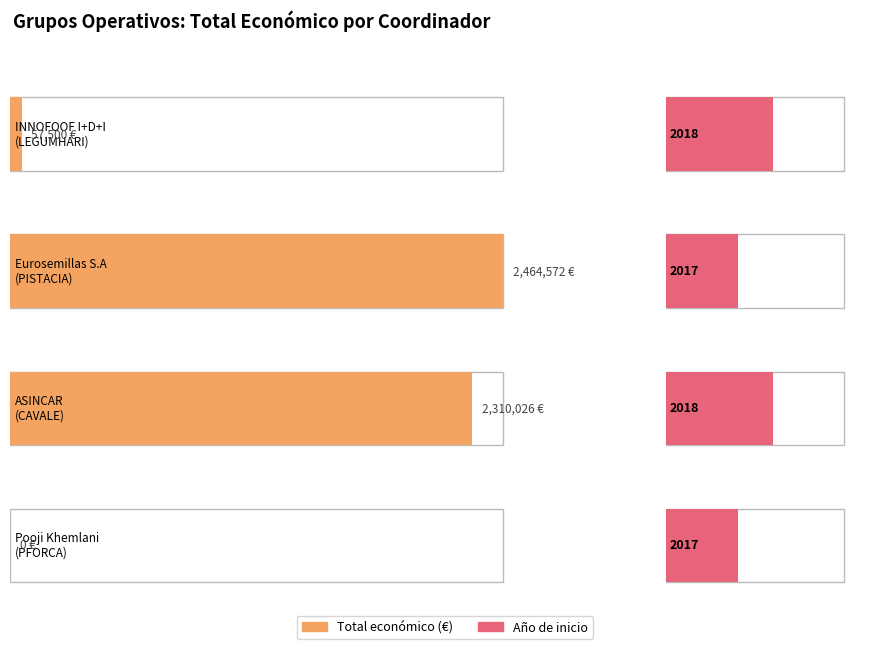

What is the difference between the maximum and second lowest values?

2407072